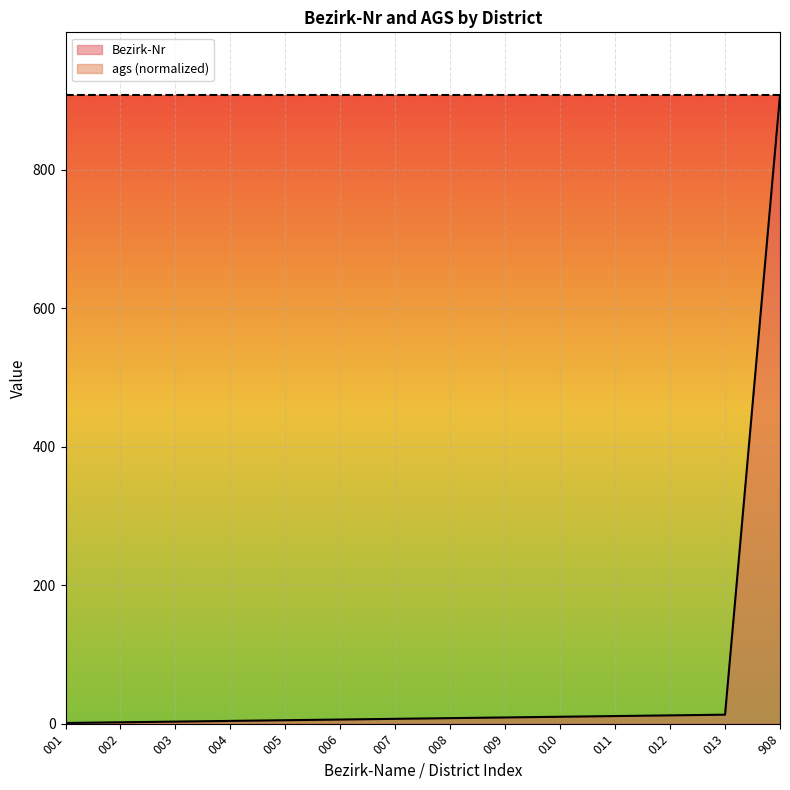

How many categories are shown in the chart?

14